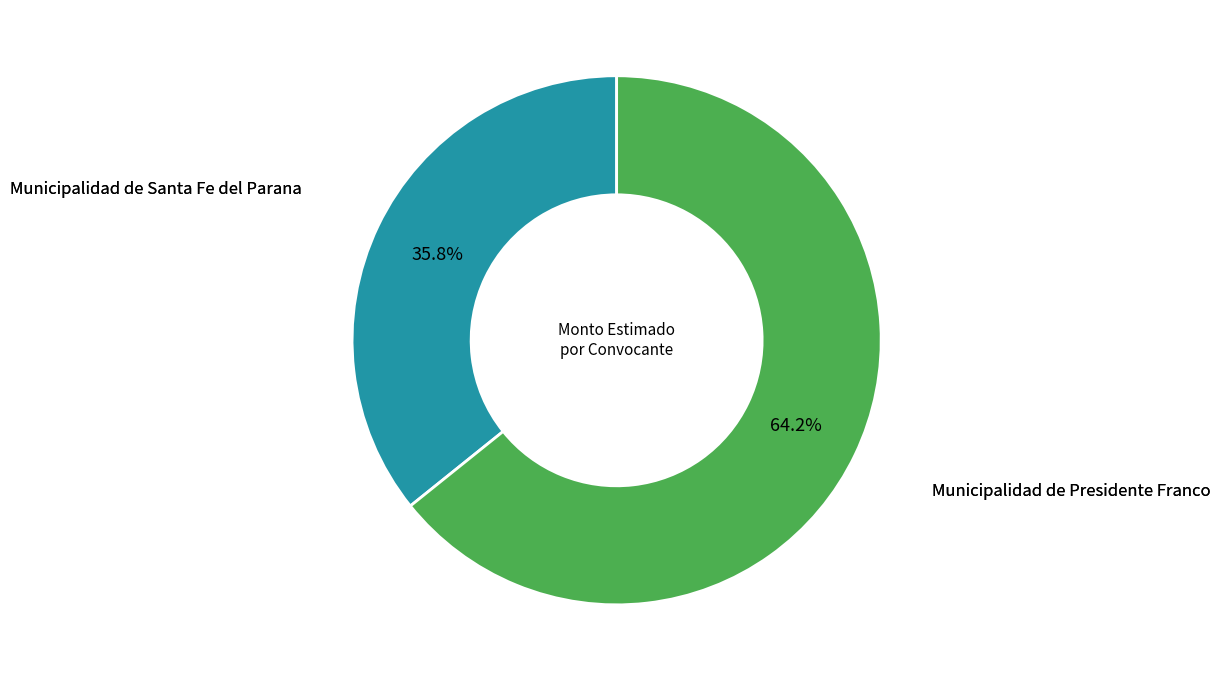

To the nearest percent, what portion does Municipalidad de Santa Fe del Parana represent?

36%